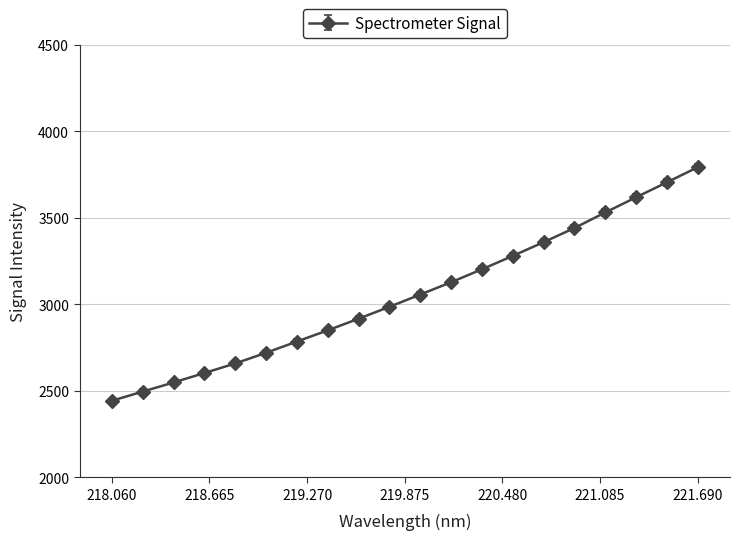

What is the average value?

3055.5